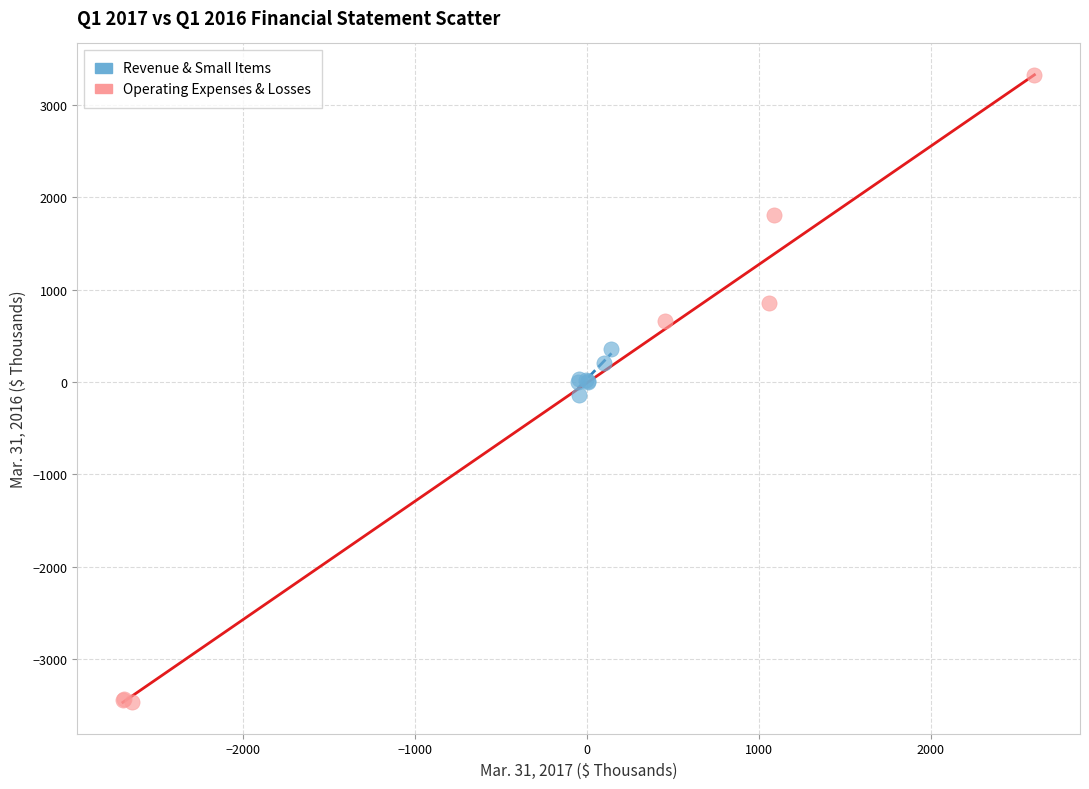

Which series reaches the maximum Y coordinate?

Operating Expenses & Losses